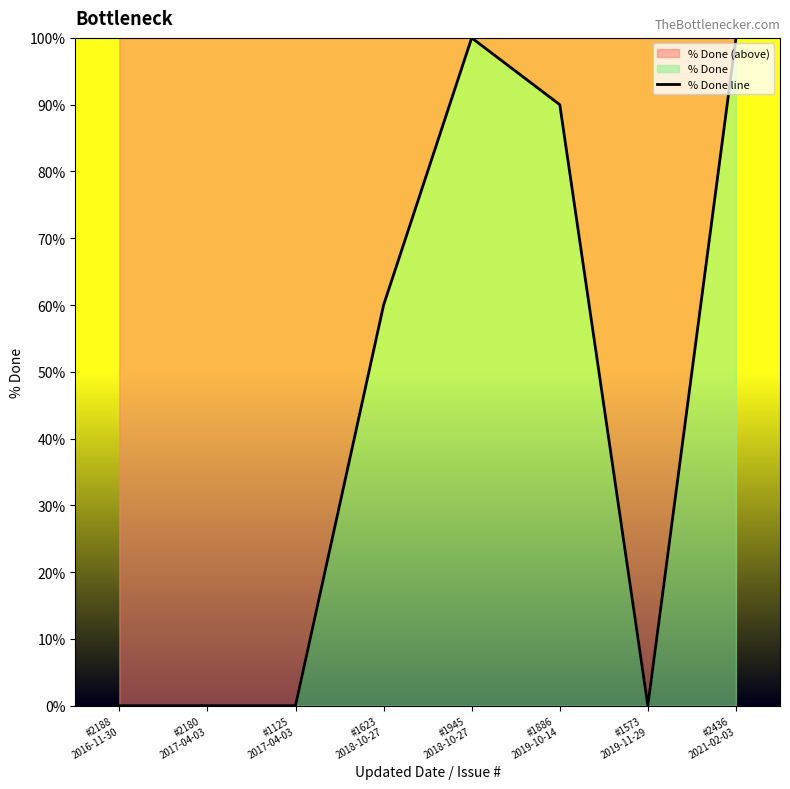

The value at #1945
2018-10-27 is 149. True or false?

False